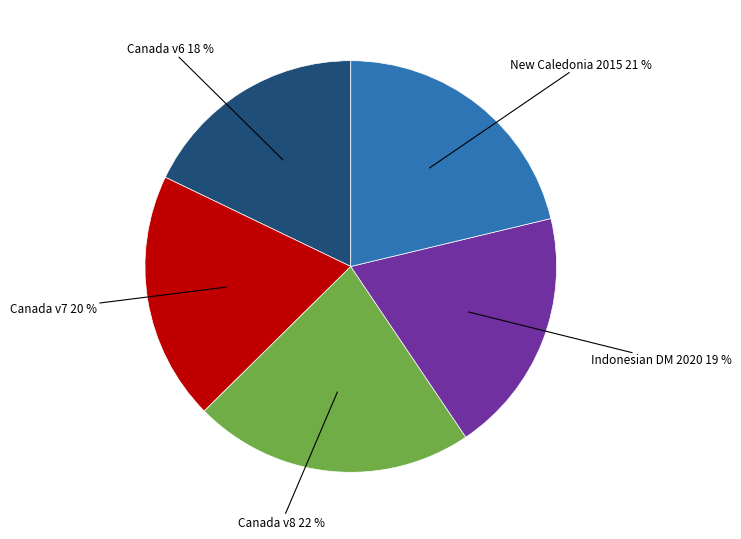

To the nearest percent, what is the average slice percentage?

20%